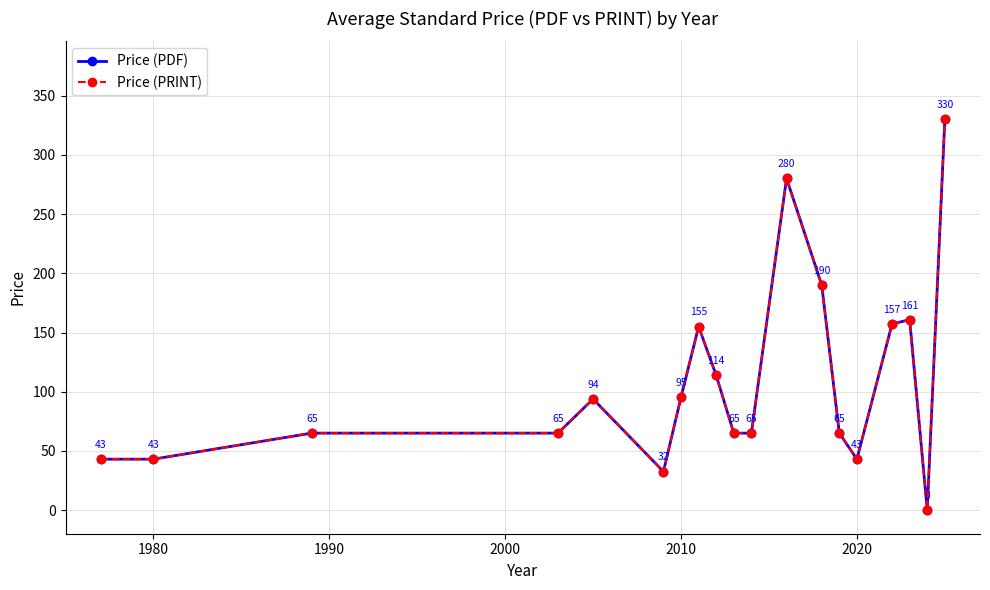

True or false: Price (PRINT) and Price (PDF) cross at least once.

False